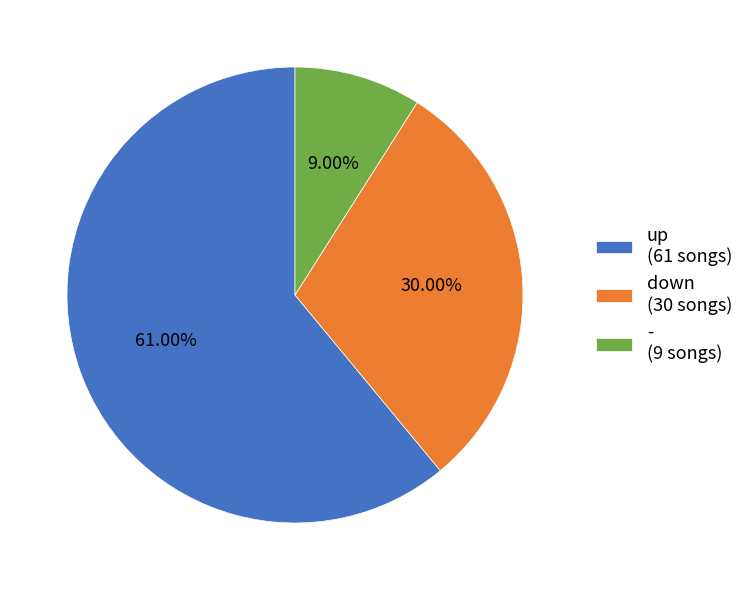

How many slices are in this pie chart?

3